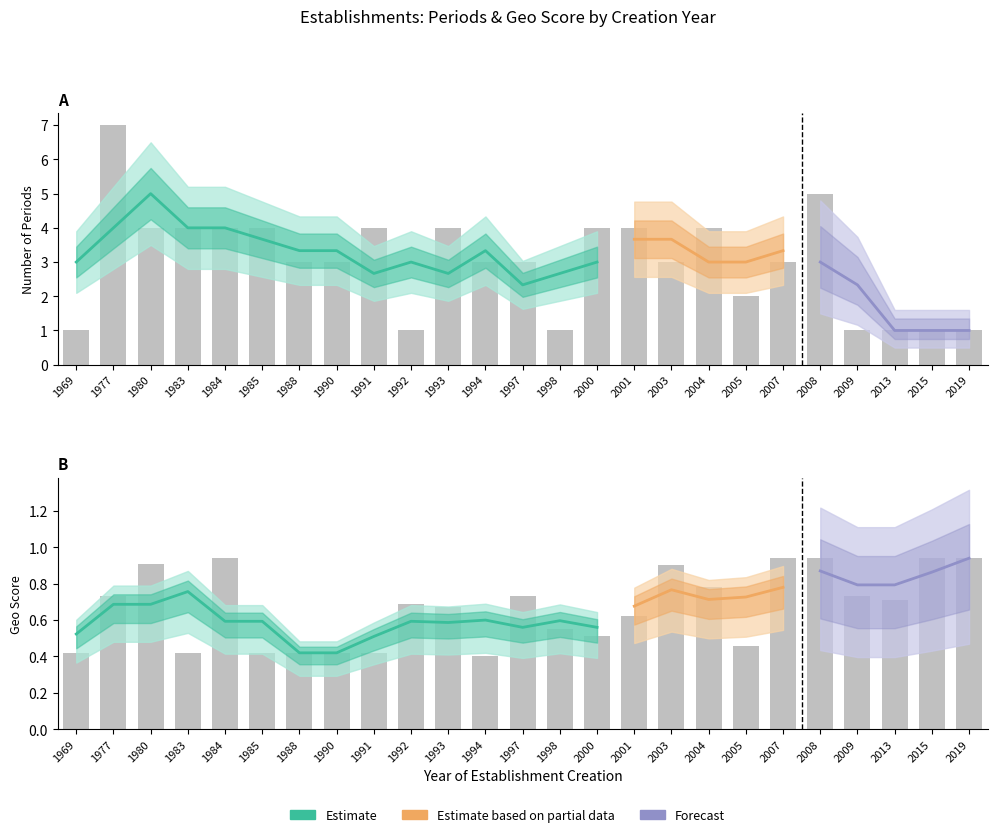

What is the spread (max minus min) of values at 1998?

0.4